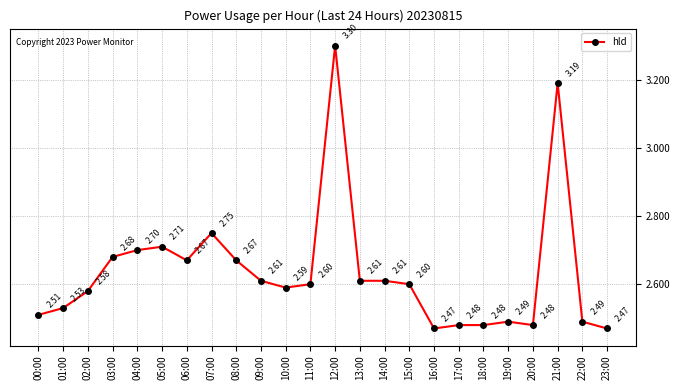

What position from the right is 02:00?

22